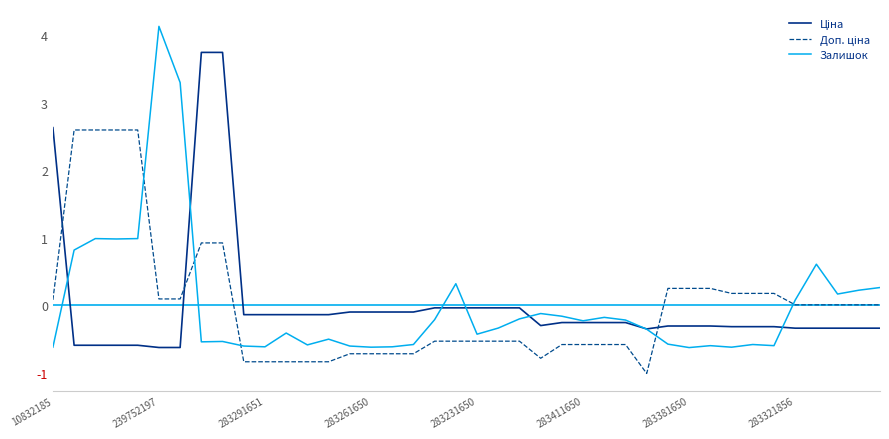

Which series has the widest spread of values?

Залишок